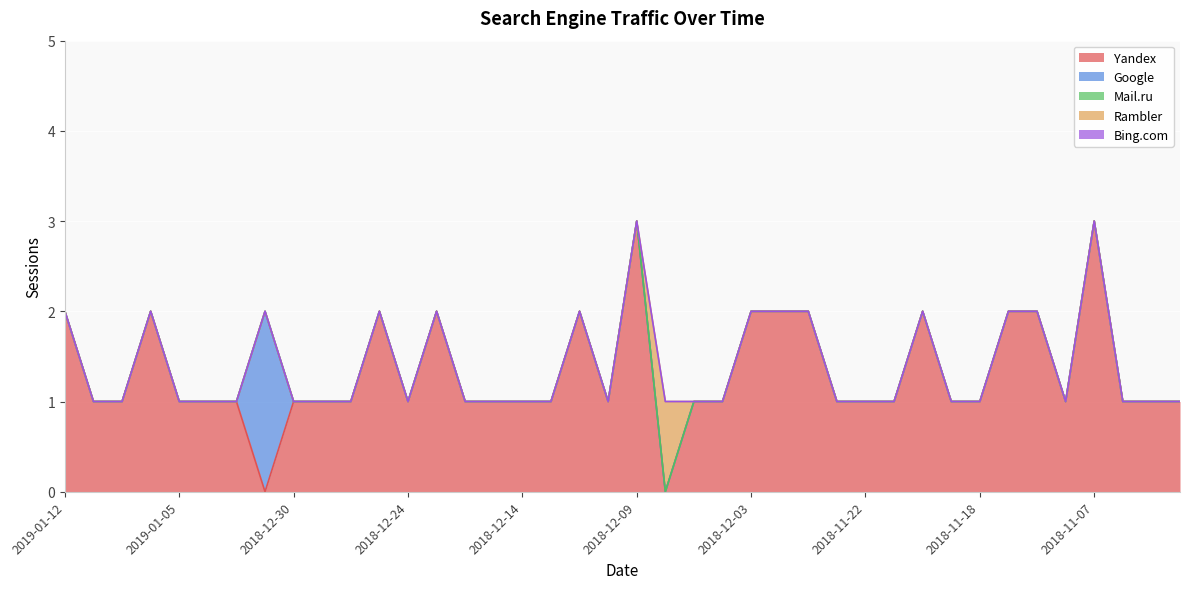

How many data points in Google are above 0?

1